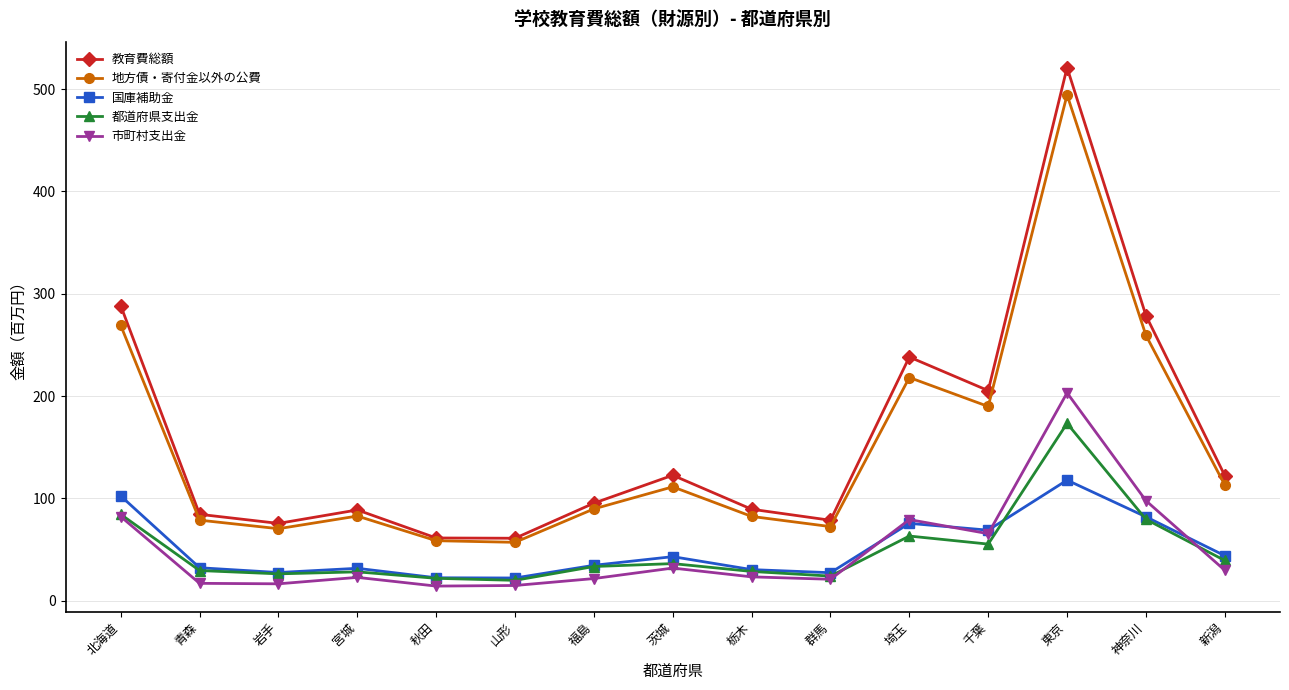

What is the average value of the 地方債・寄付金以外の公費 series?

149.8